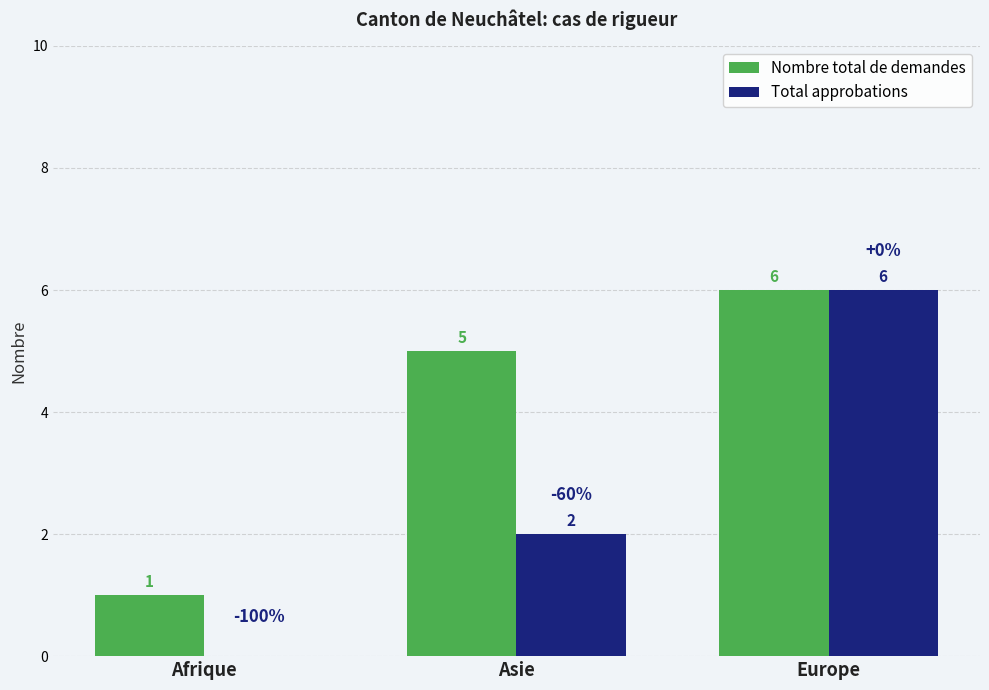

The value of Total approbations at Asie is 2. True or false?

True